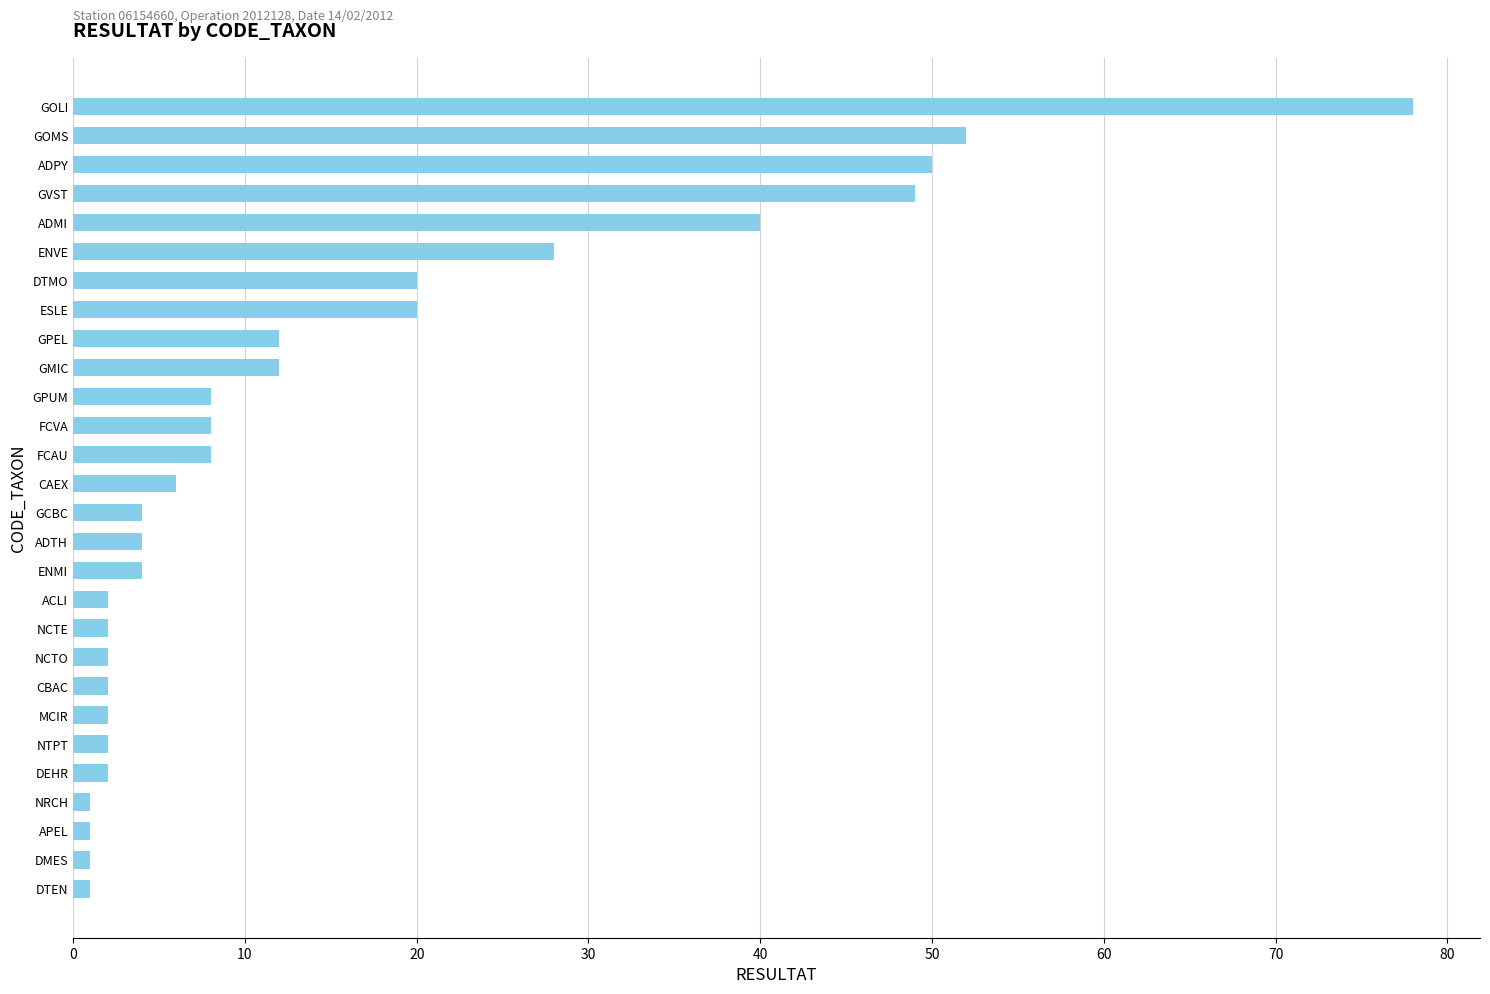

What is the average value?

15